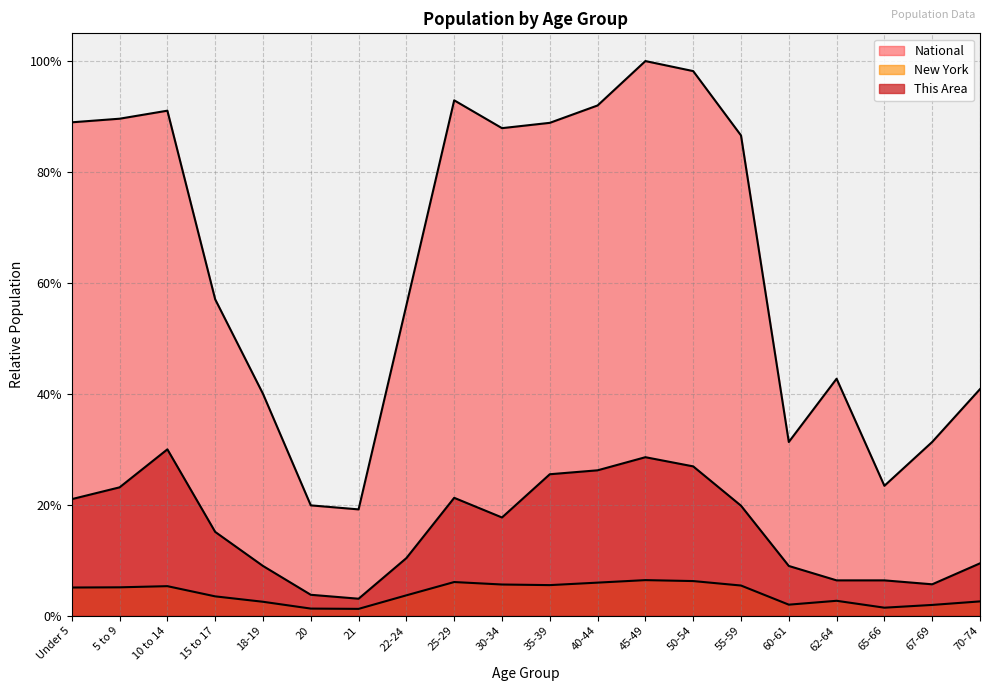

In National, how many points are lower than both neighbors (excluding endpoints)?

4